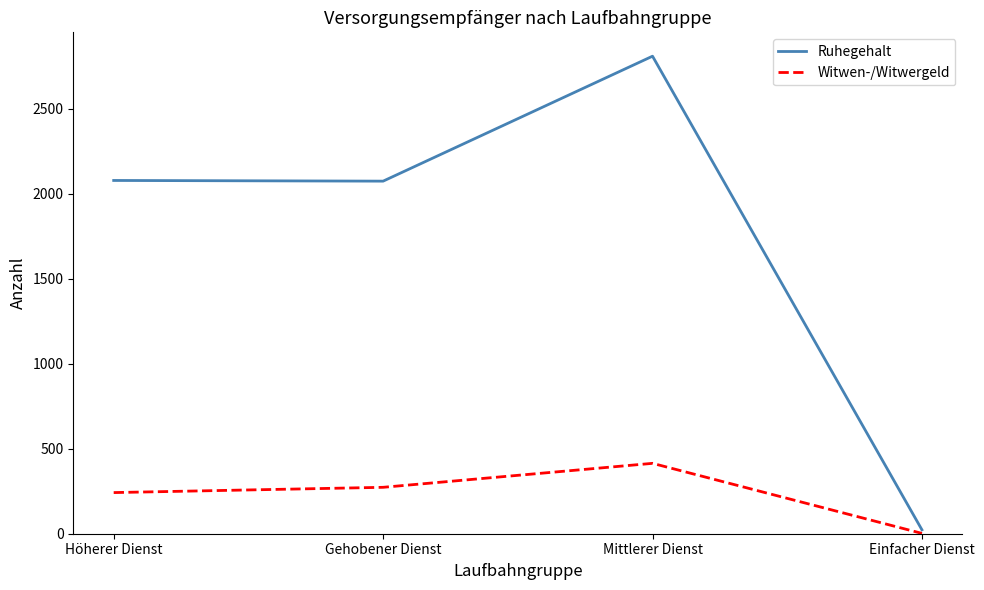

Which series has the largest range (max minus min)?

Ruhegehalt